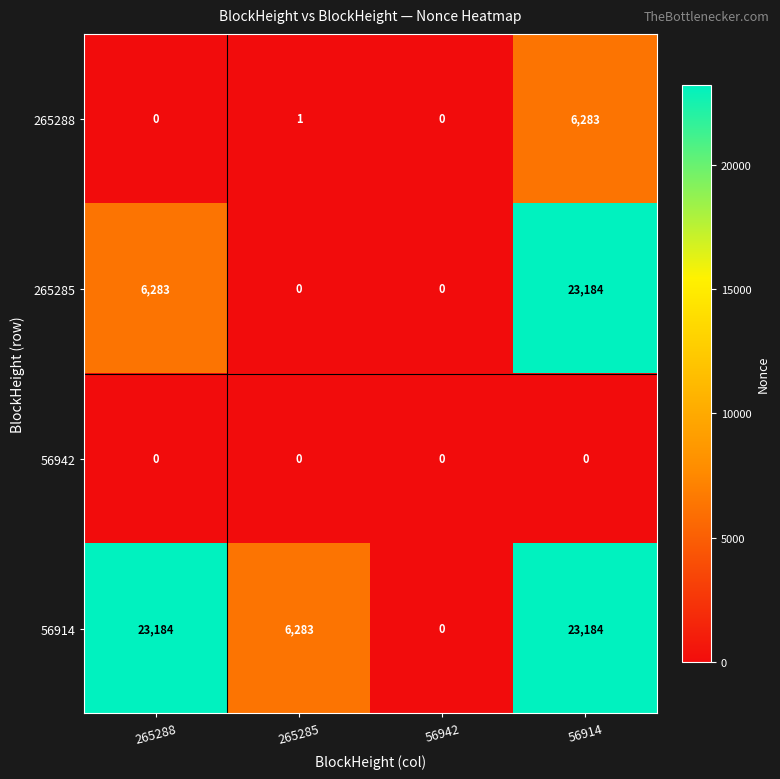

What is the spread (max minus min) of values at 265285?

6283